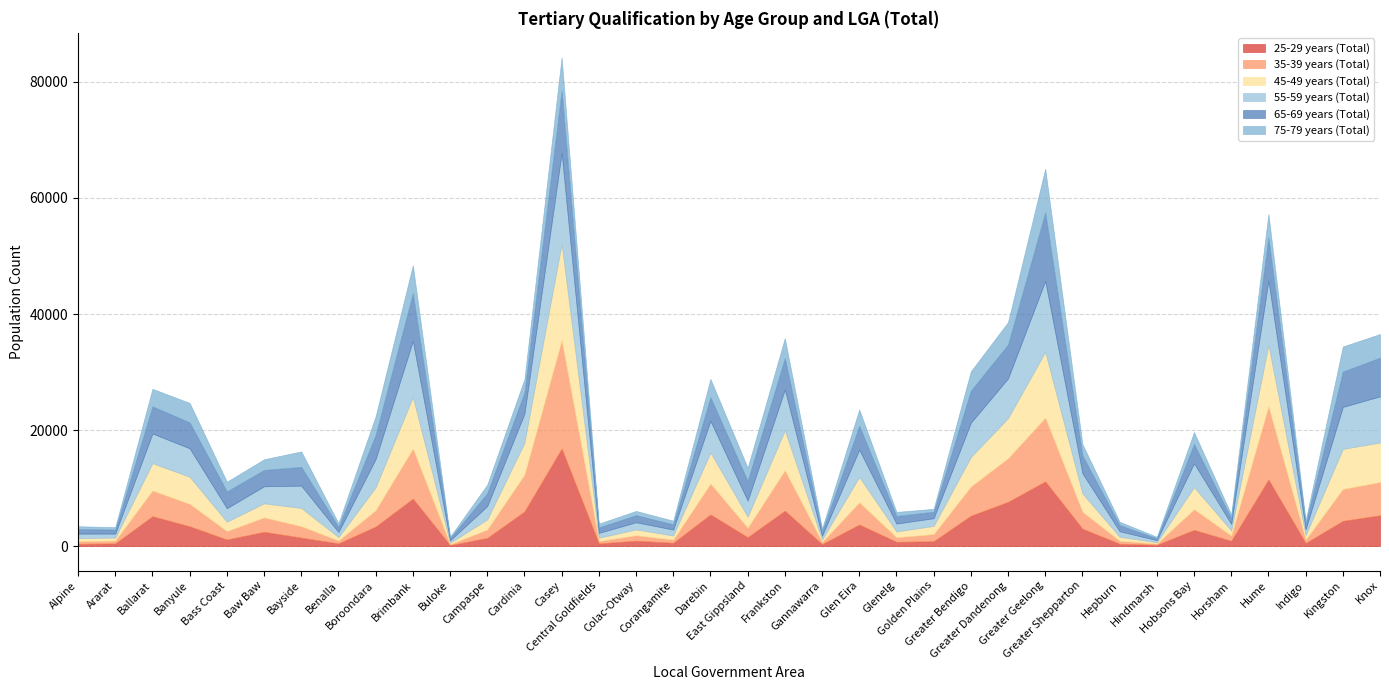

Read the 55-59 years (Total) value at East Gippsland.

2755